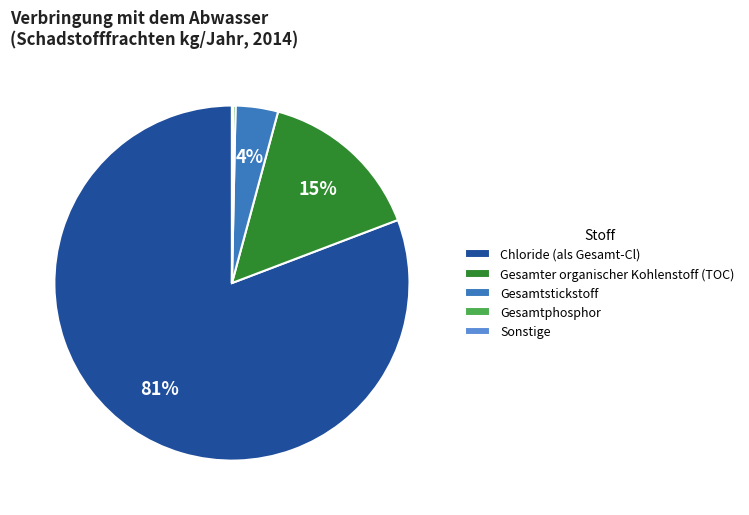

Between Gesamtstickstoff and Gesamter organischer Kohlenstoff (TOC), which is larger?

Gesamter organischer Kohlenstoff (TOC)